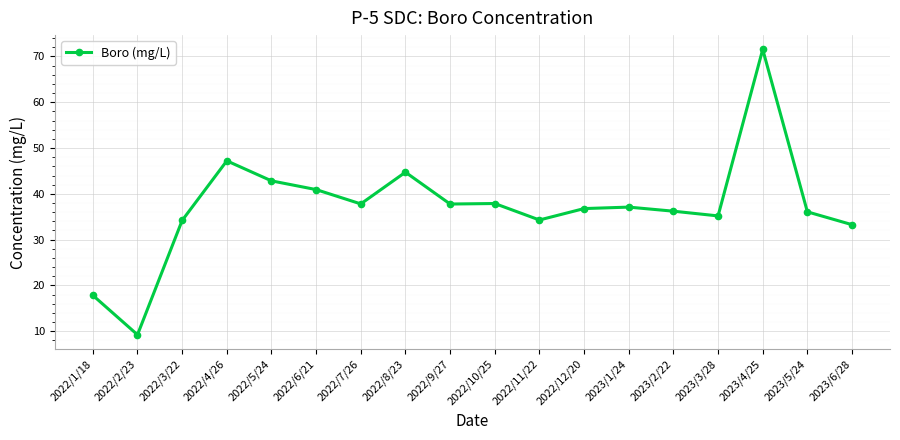

What is the minimum value shown in the chart?

9.2